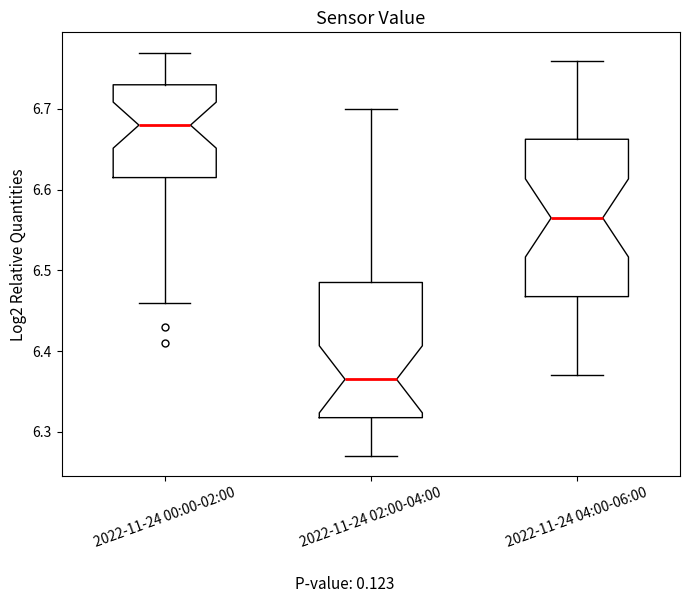

Reading left to right, read every box against the y-axis: the position of its median line, the range the box covers, and the ends of its whiskers. The values are not printed on the chart, so give them approximately, as read against the axis.

2022-11-24 00:00-02:00: median 6.68, box 6.62 to 6.73, whiskers 6.46 to 6.77
2022-11-24 02:00-04:00: median 6.37, box 6.32 to 6.49, whiskers 6.27 to 6.70
2022-11-24 04:00-06:00: median 6.57, box 6.47 to 6.66, whiskers 6.37 to 6.76